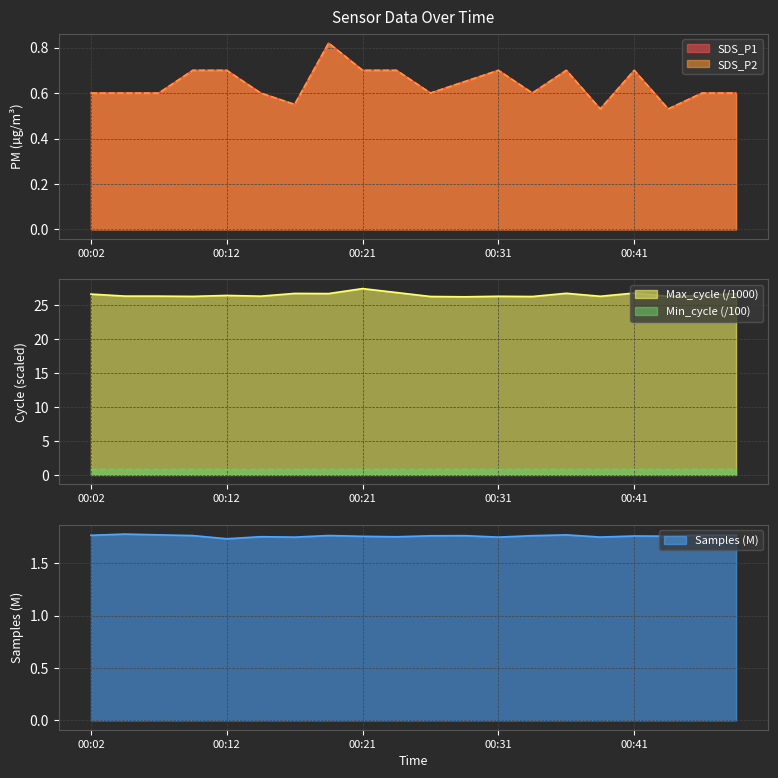

The SDS_P1 series shows 0.2 at 00:07. True or false?

False